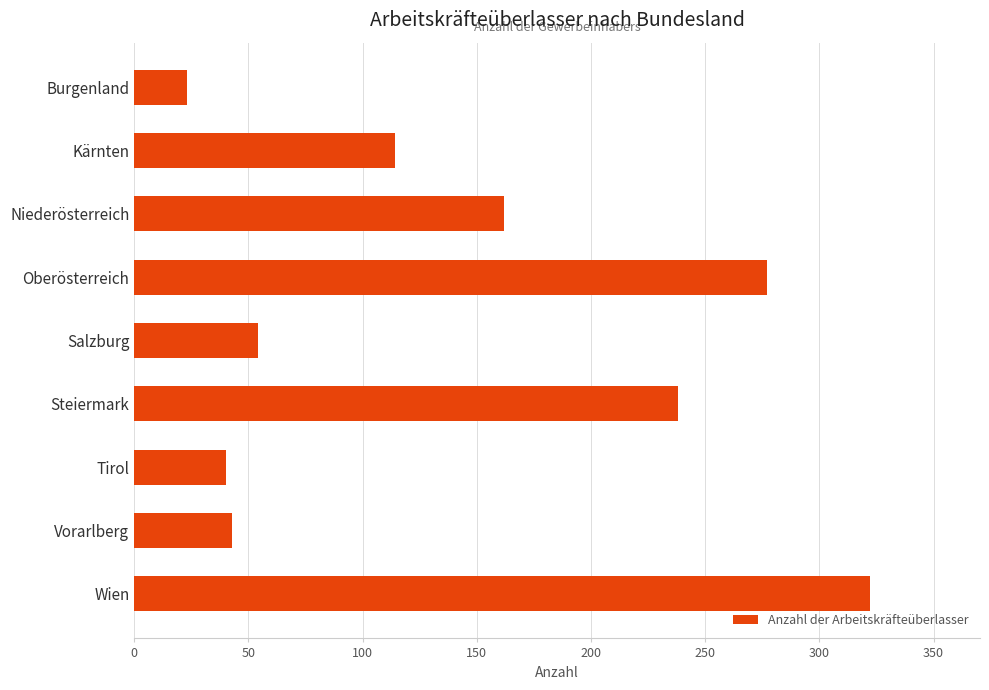

True or false: the data shows 40 at Tirol.

True